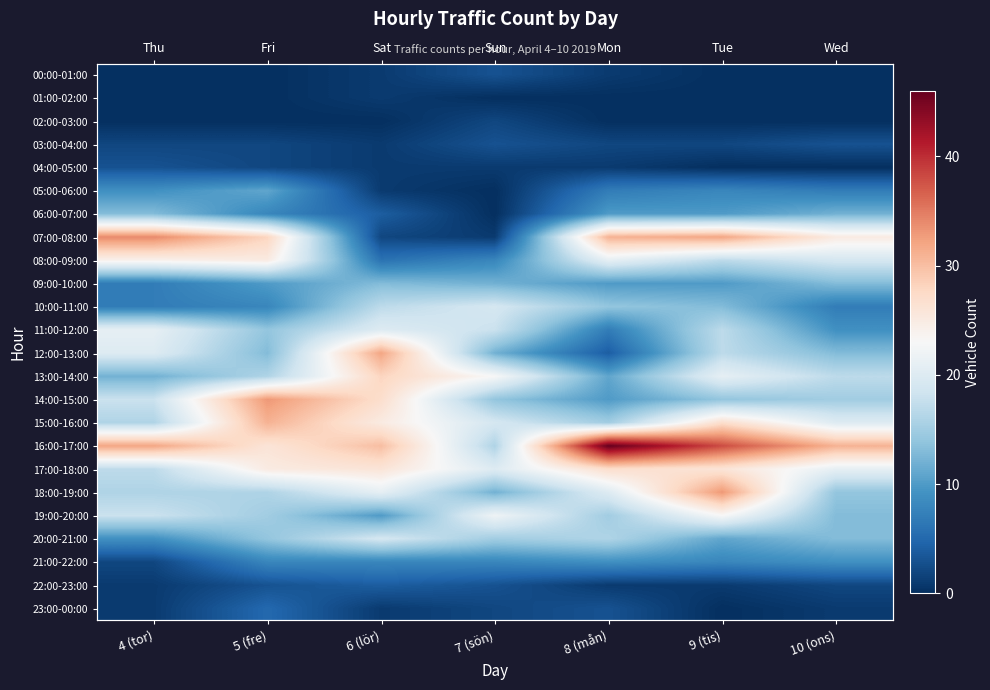

At which category is the sum across all series the highest?

9 (tis)